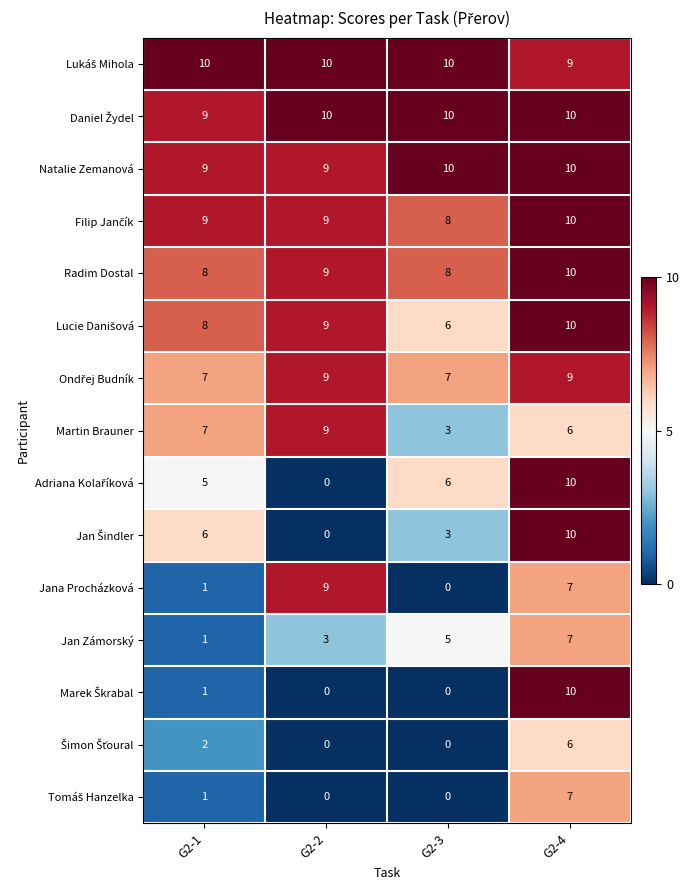

What is the total value across all series at G2-3?

76